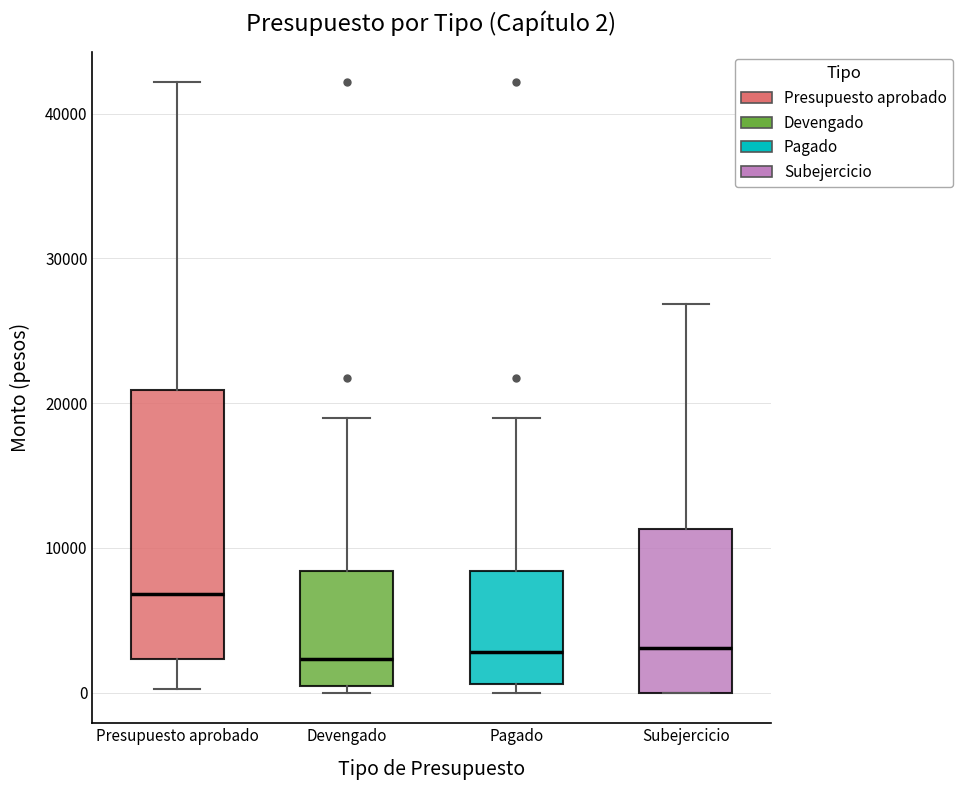

Comparing the boxes themselves (not the whiskers), which one is the tallest?

Presupuesto aprobado